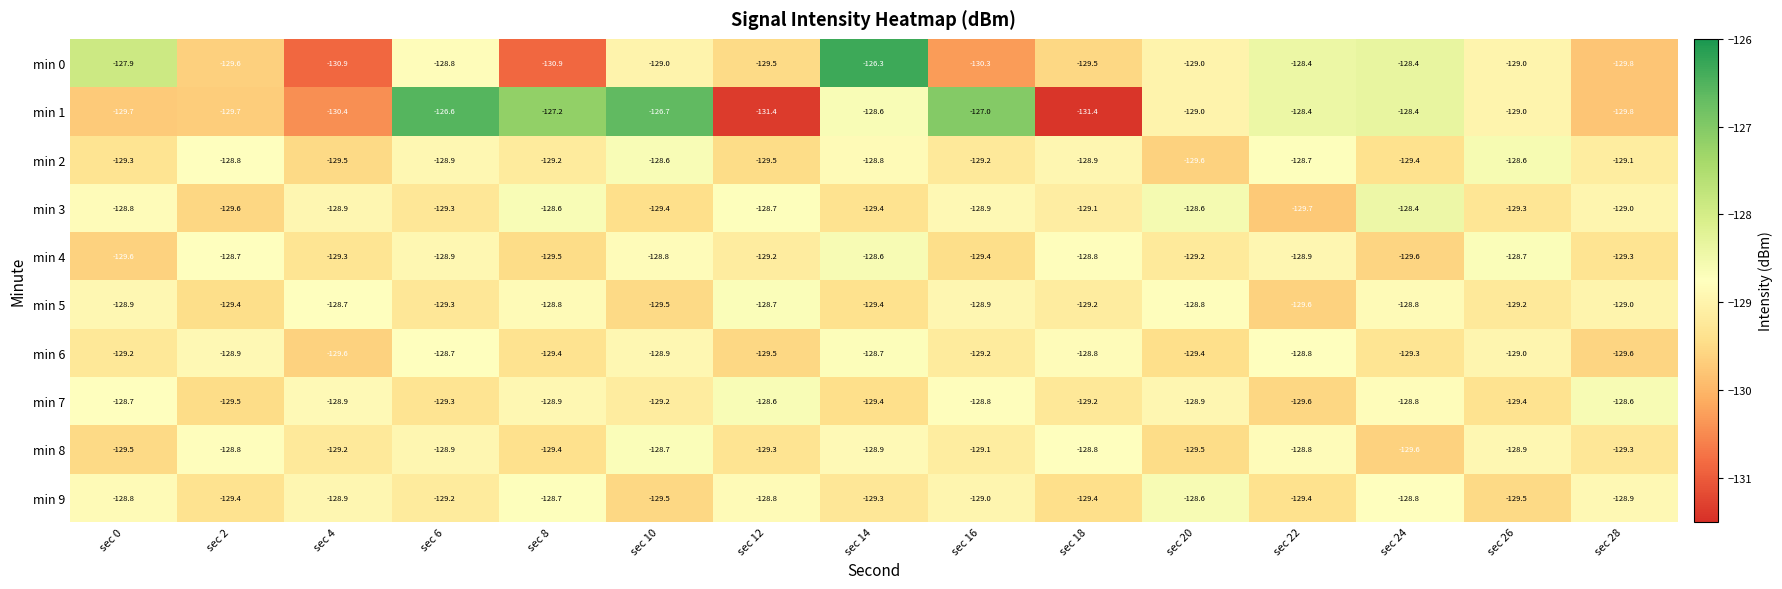

Count the min 8 values in the range -129 to -128.

7